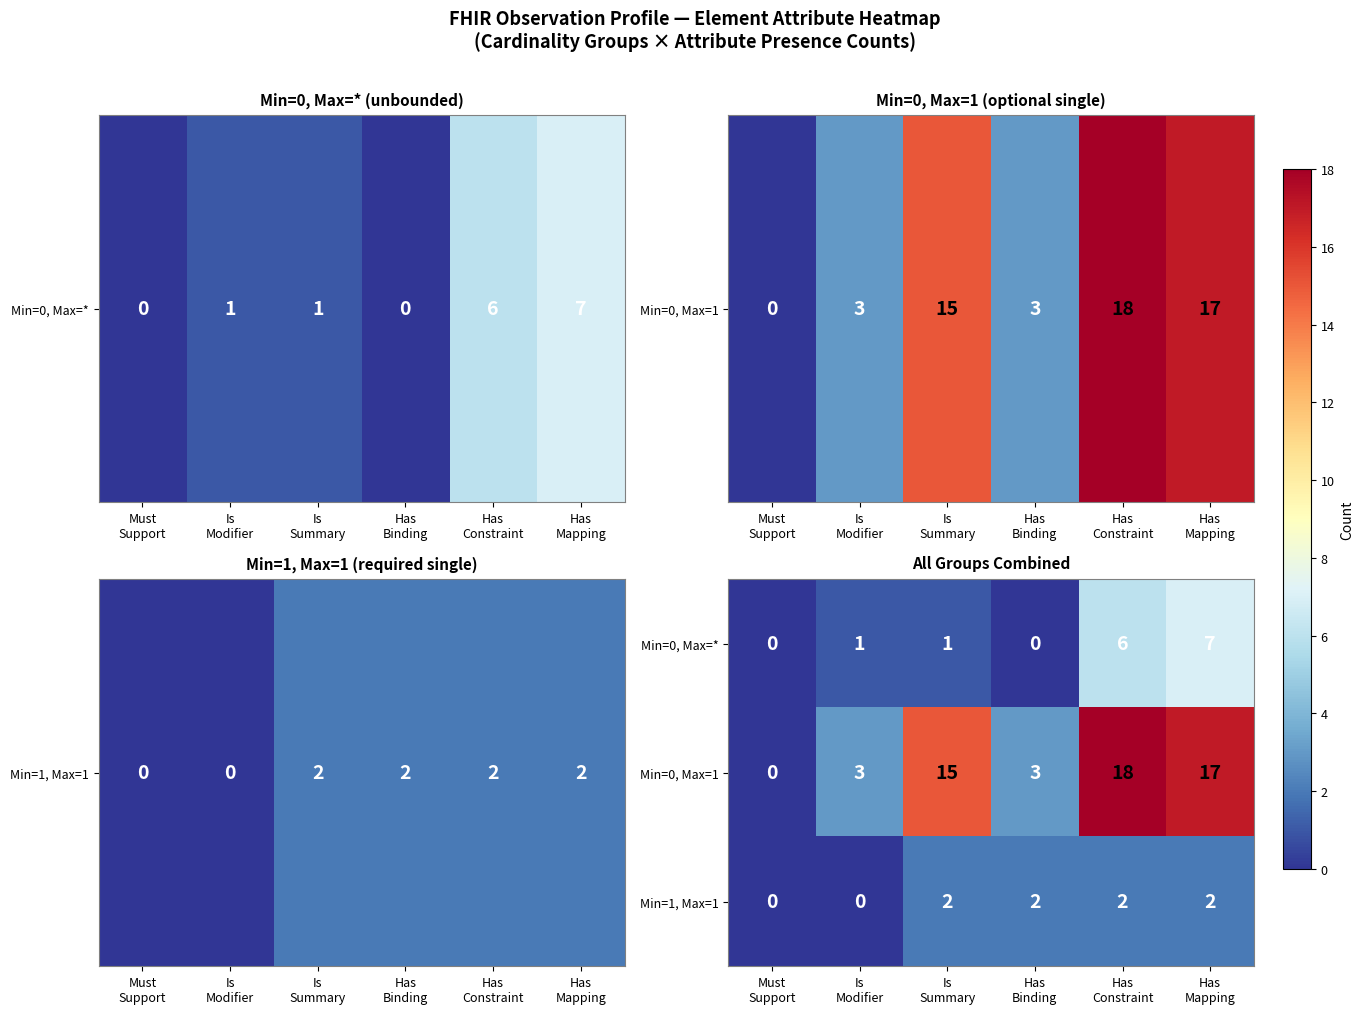

Count the Min=1, Max=1 values in the range 0 to 2.

6